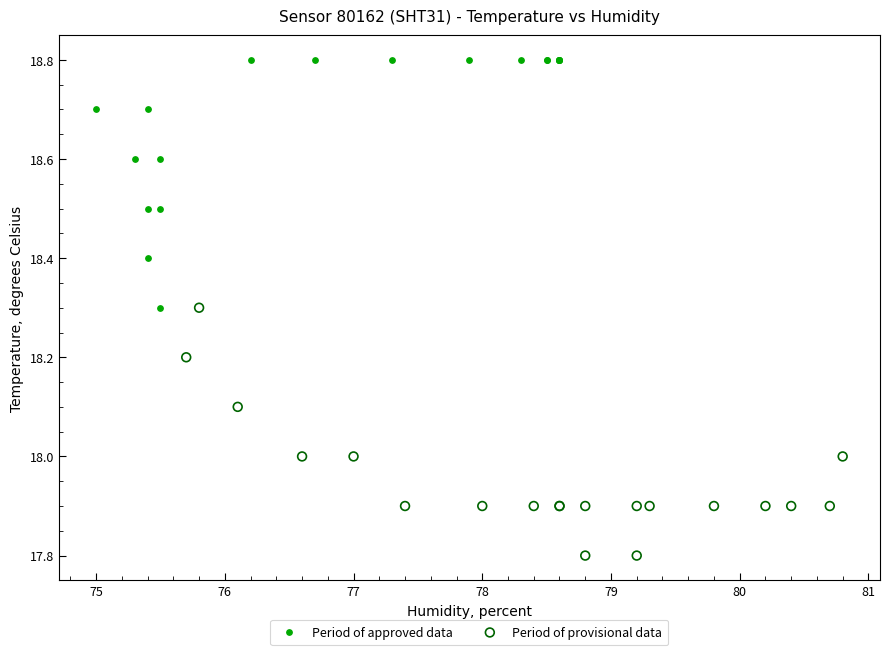

Which series contains the lowest Y value?

Period of provisional data